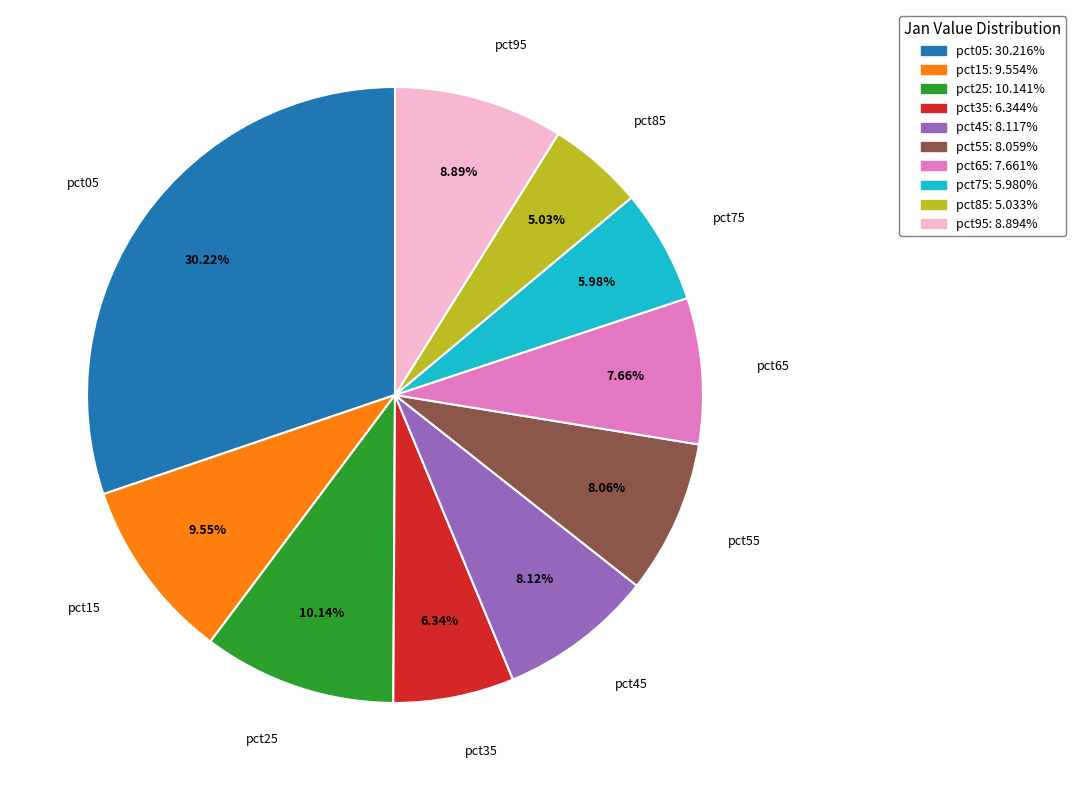

Which category has the smallest portion of the pie?

pct85